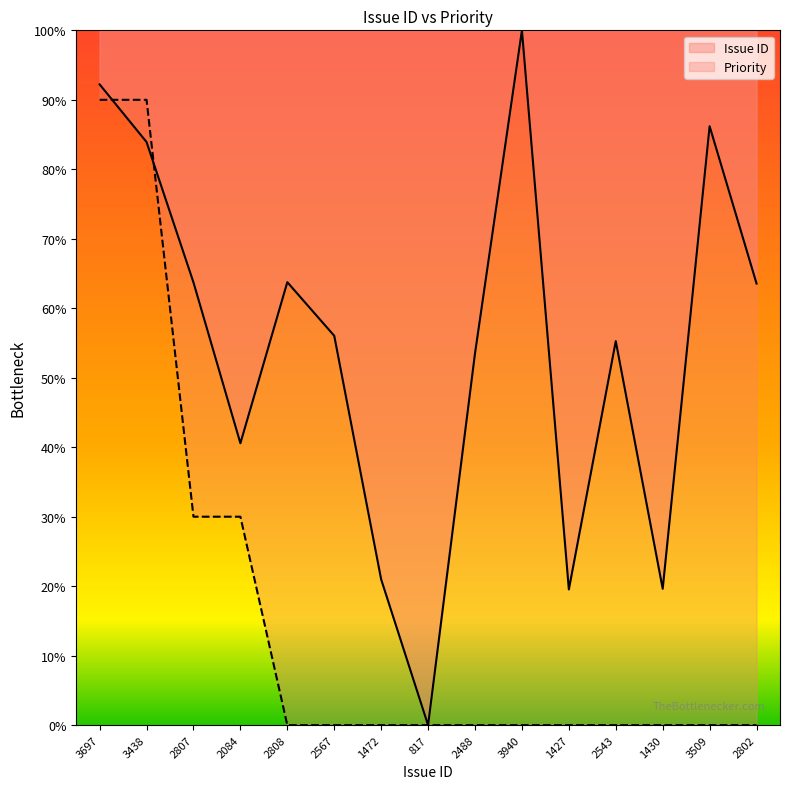

Which category has the highest value across all series?

3940